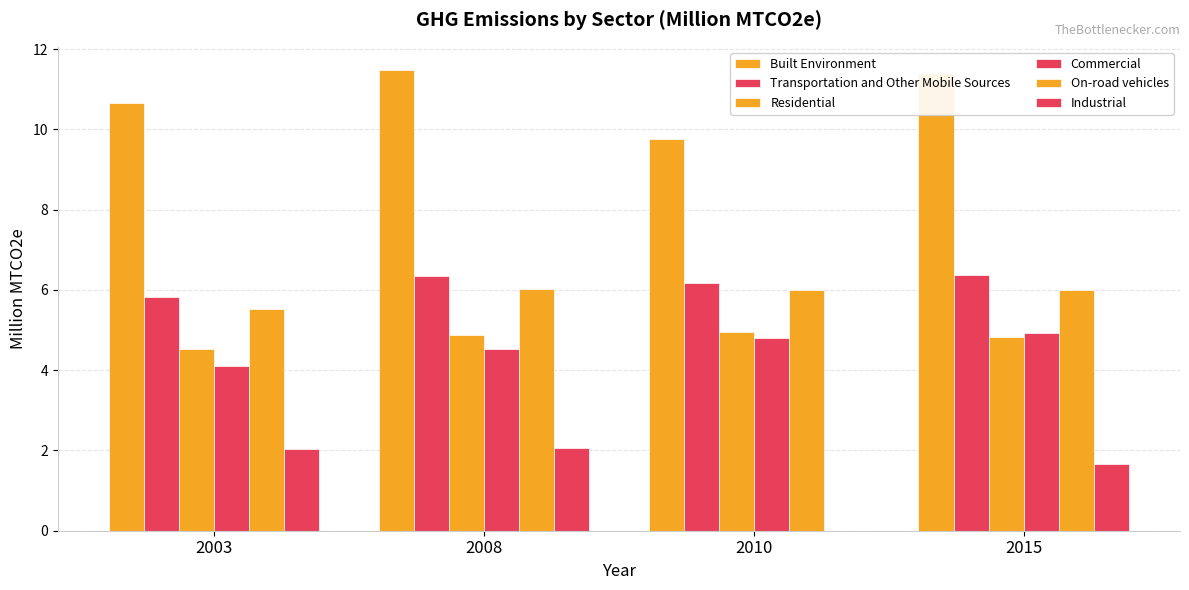

Are the bars horizontal?

No